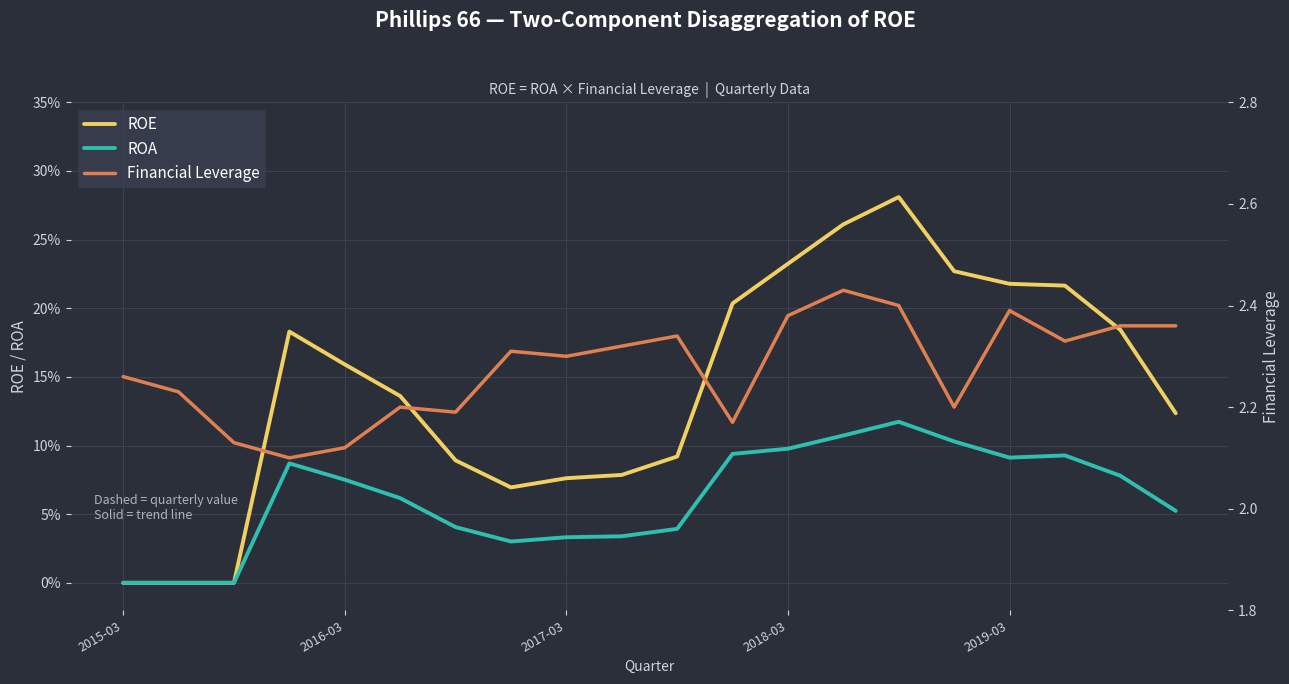

The value of Financial Leverage at 2018-03 is 2.7. True or false?

False